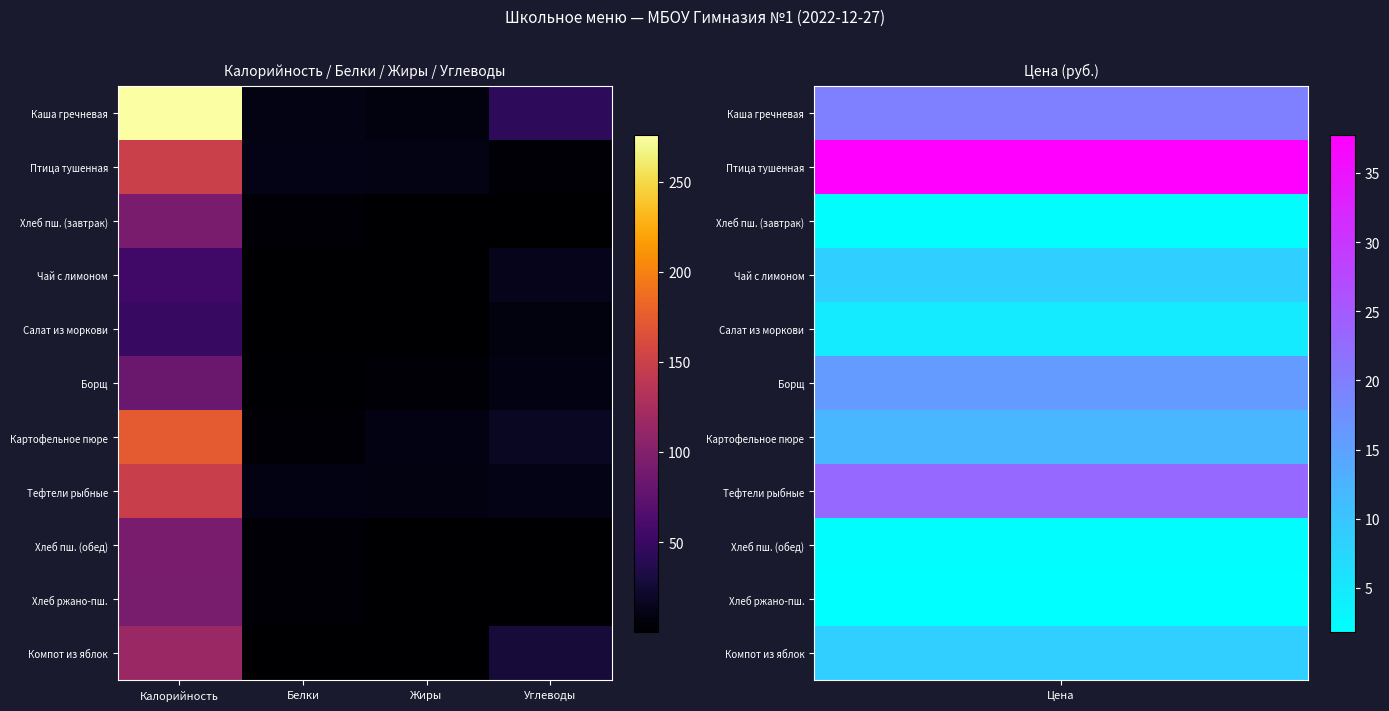

What is the total value across all series at Белки?

44.8